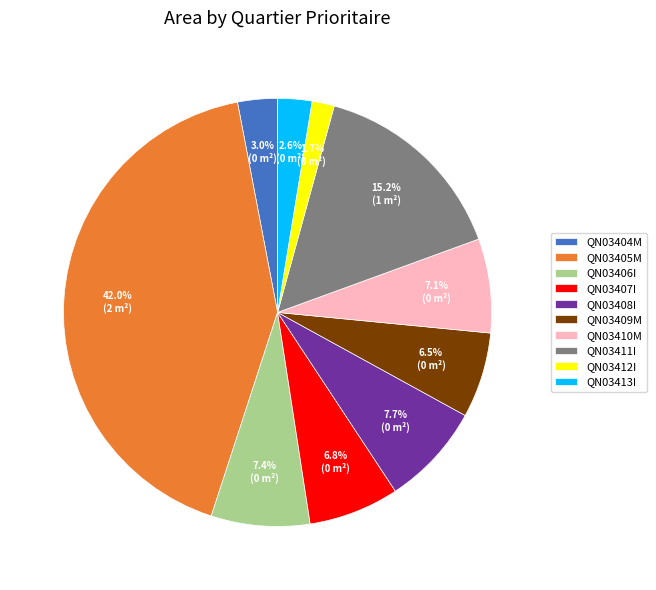

Count the number of slices in the pie.

10